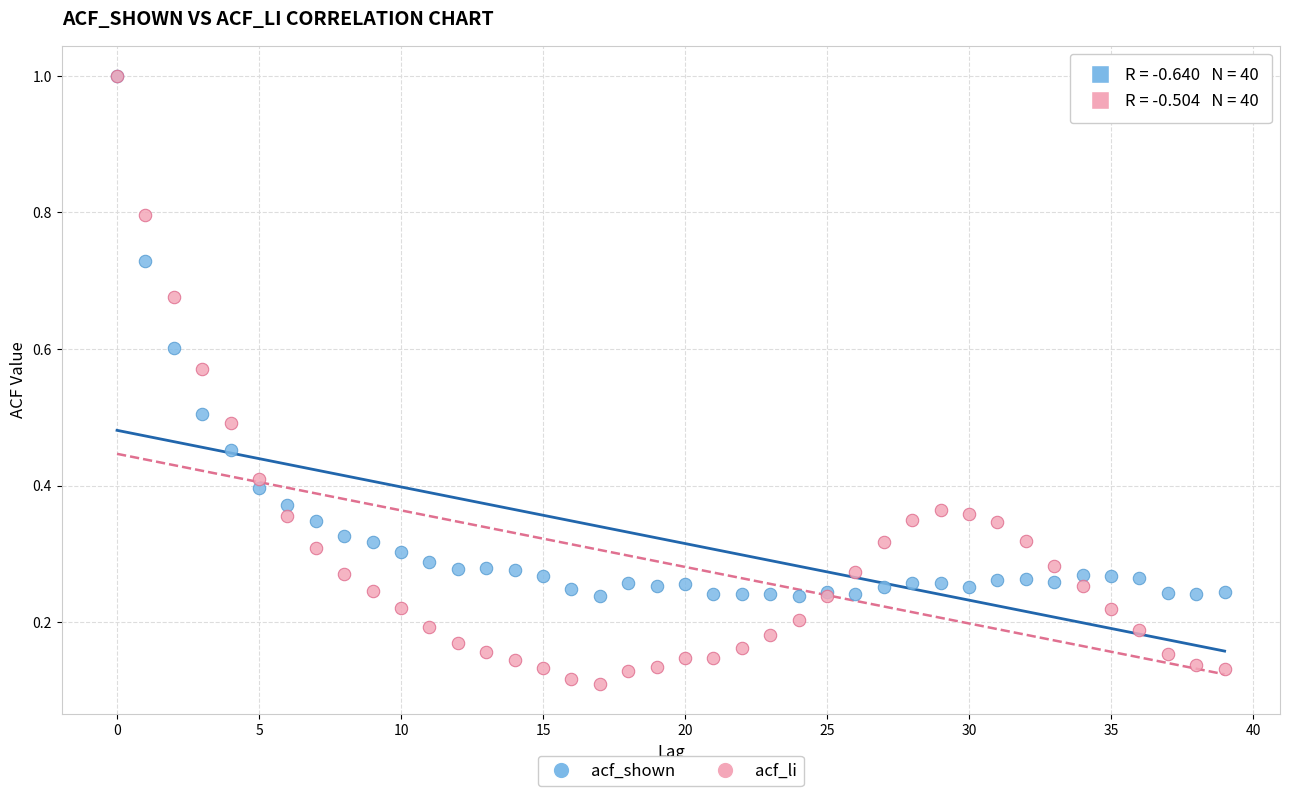

What are all the series names shown in the legend?

acf_shown, acf_li